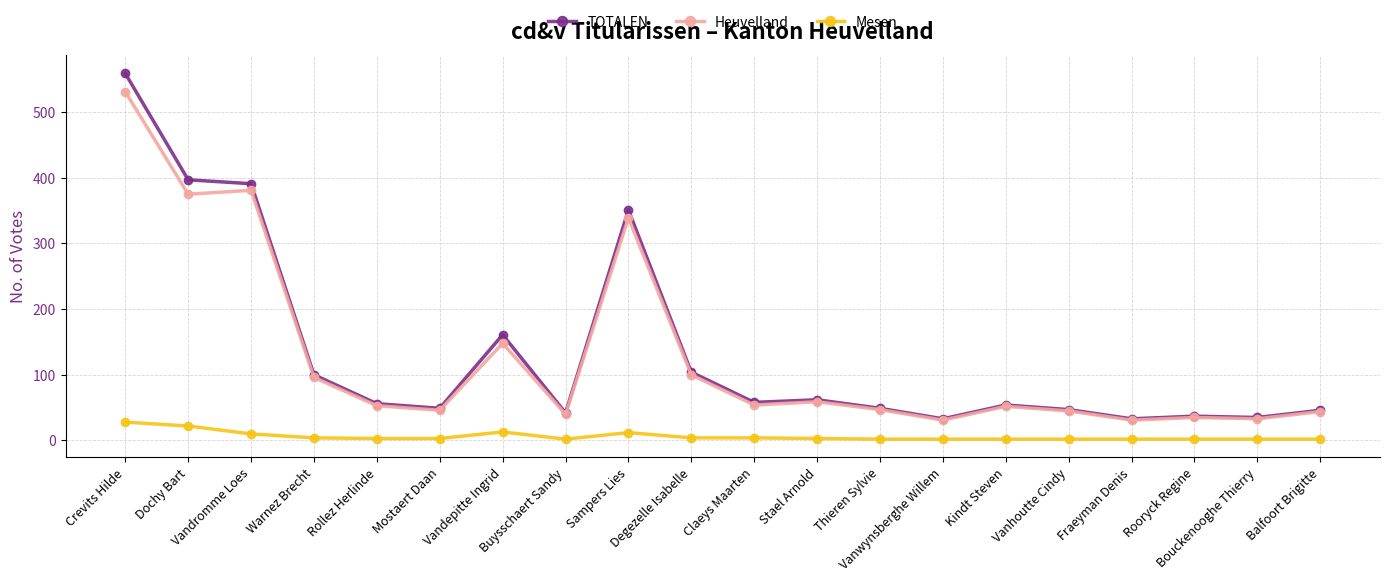

Between Warnez Brecht and Vanhoutte Cindy, which series saw the biggest shift?

TOTALEN